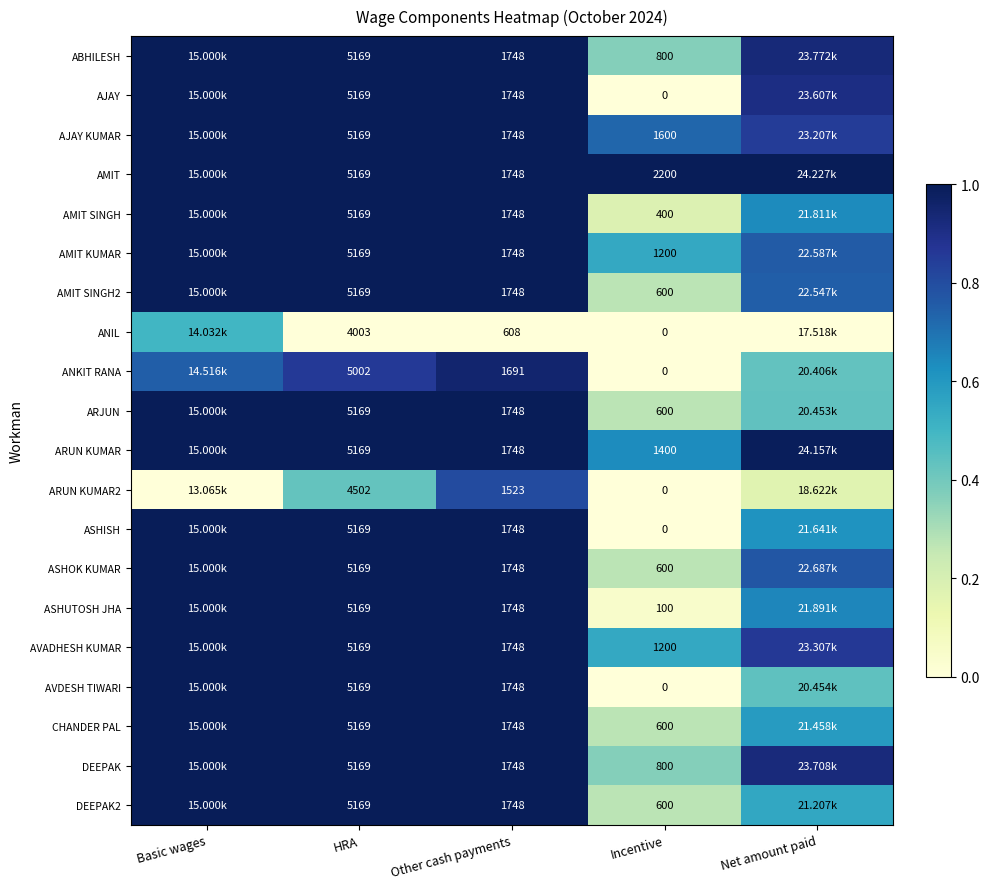

Is it true that ABHILESH equals 0.9 at Net amount paid?

True